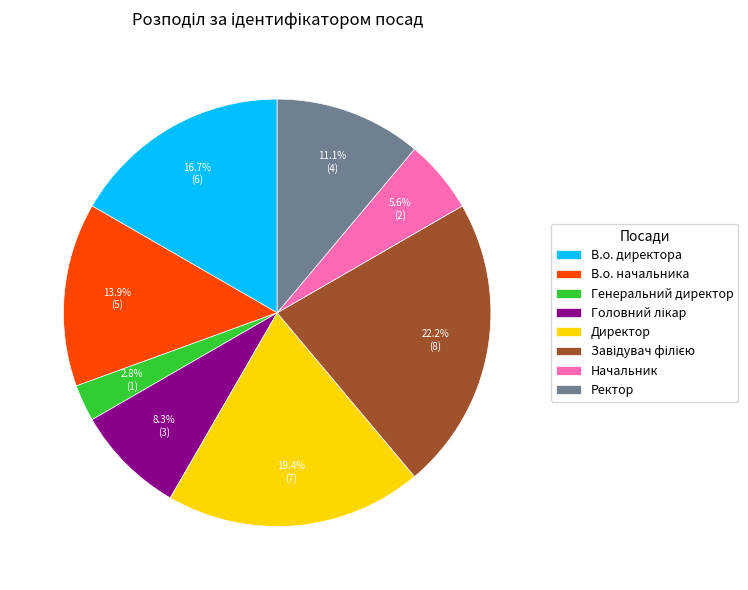

What is the smallest slice in the pie chart?

Генеральний директор